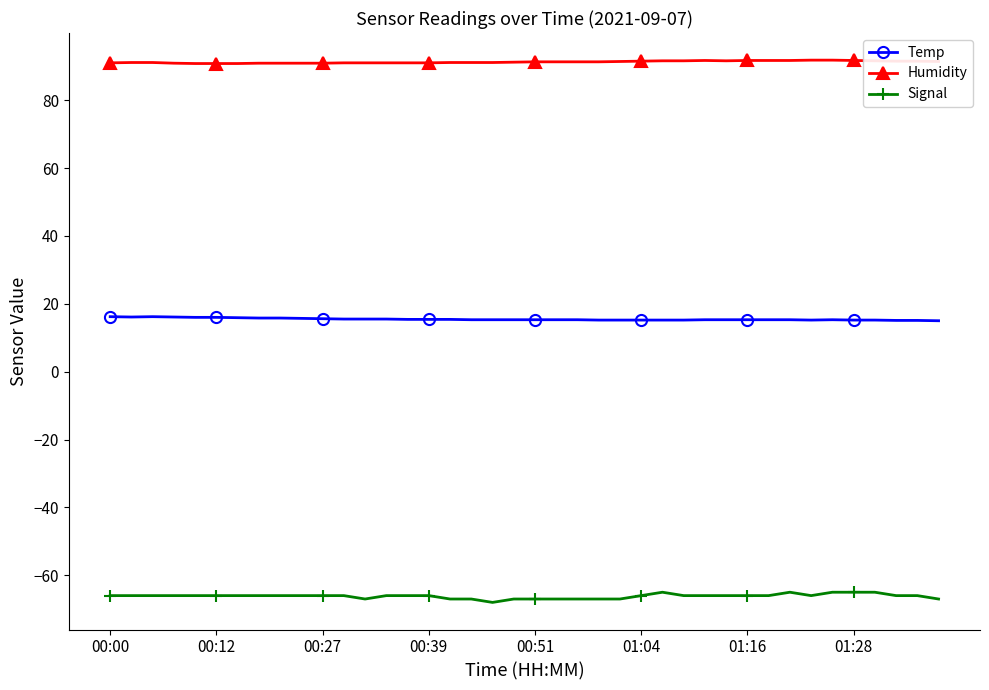

What is the highest value of the Signal series?

-65.0